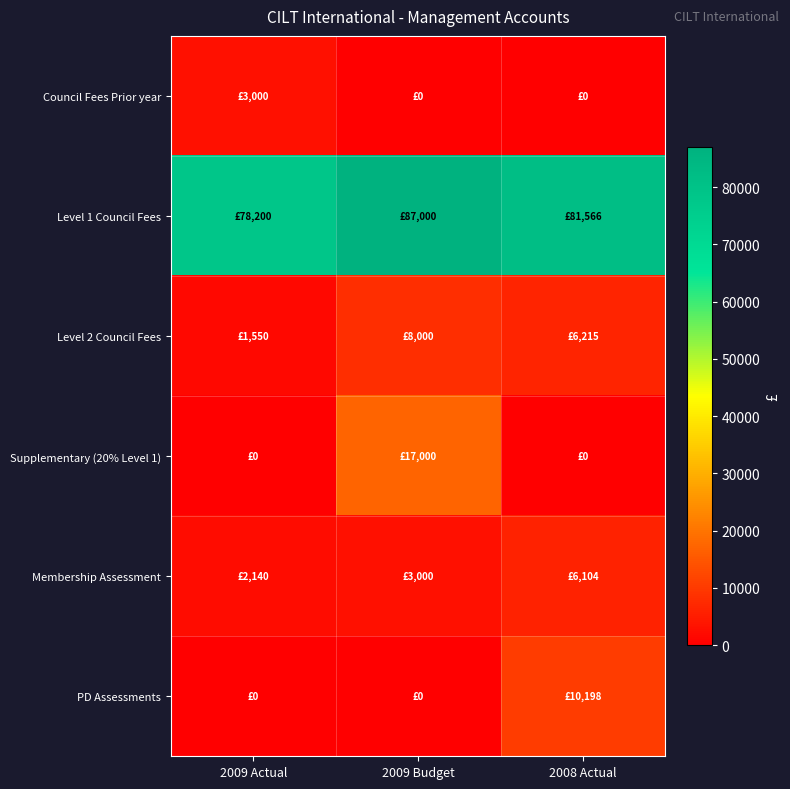

At how many categories does at least one series exceed 85858?

1